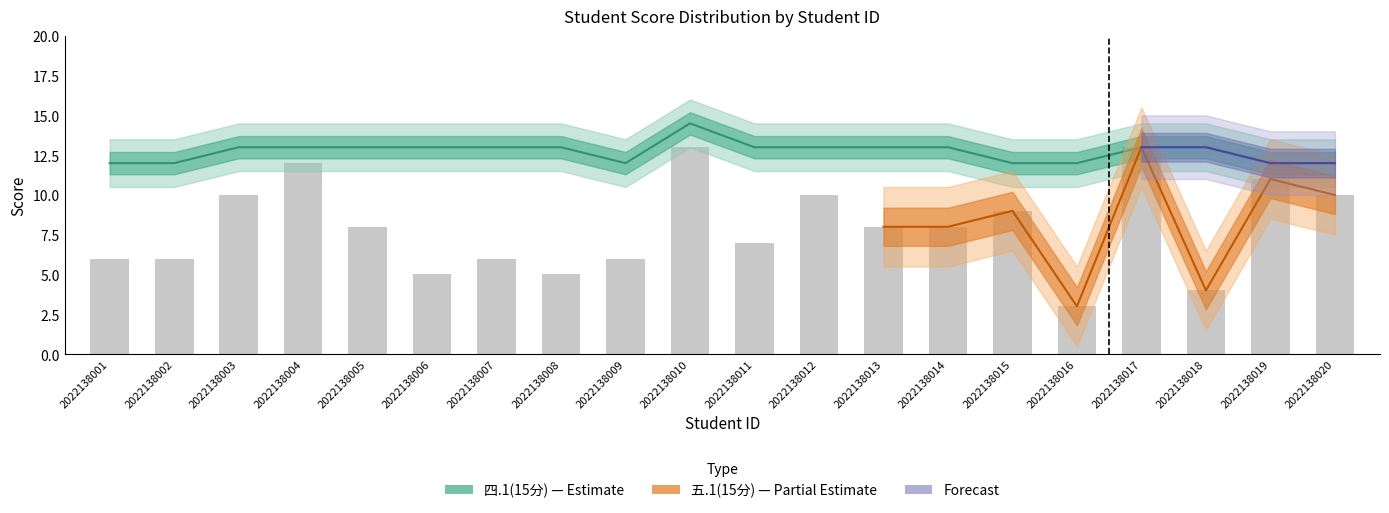

Which category has the highest value across all series?

2022138010